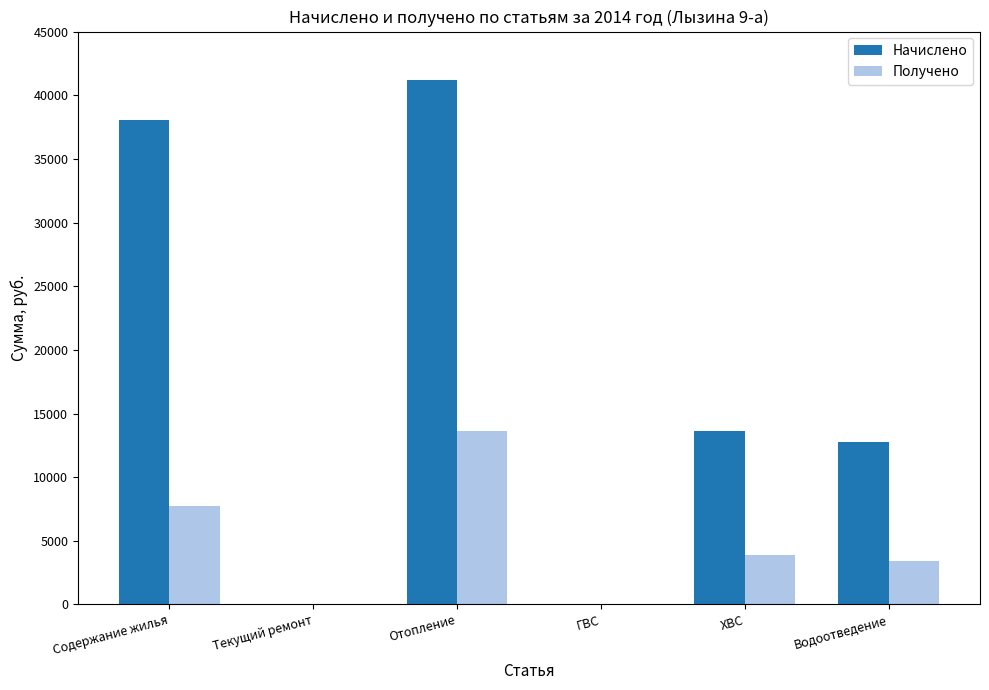

Count the number of data series in this chart.

2